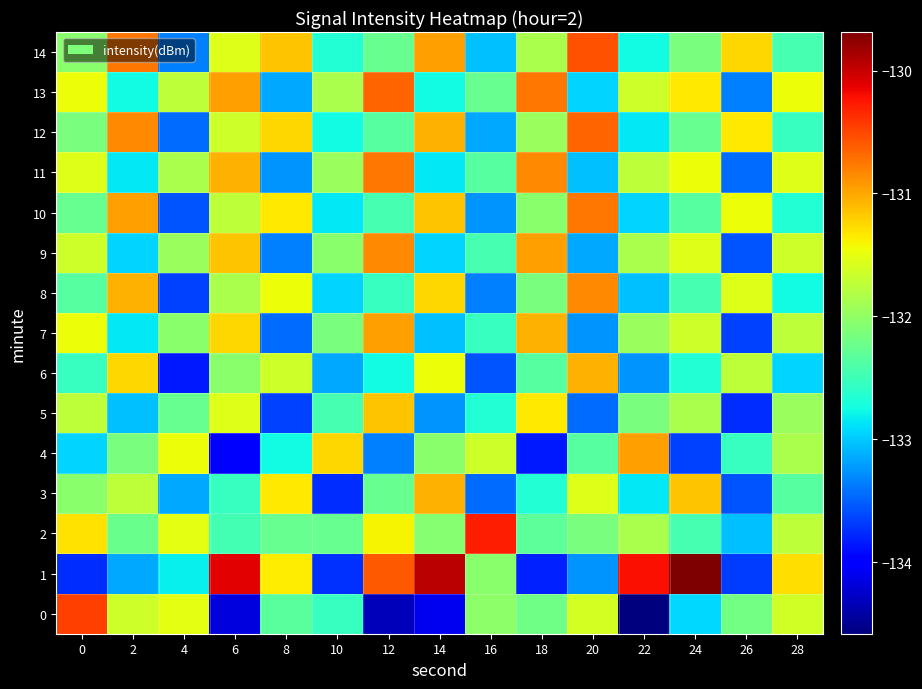

Reading left to right, extract all data points from this chart.

0: 0=-130.5	2=-131.7	4=-131.5	6=-134.2	8=-132.3	10=-132.5	12=-134.3	14=-134.1	16=-132.0	18=-132.2	20=-131.6	22=-134.6	24=-132.9	26=-132.2	28=-131.6
1: 0=-133.8	2=-133.2	4=-132.8	6=-130.1	8=-131.4	10=-133.7	12=-130.6	14=-129.9	16=-132.0	18=-133.8	20=-133.2	22=-130.2	24=-129.7	26=-133.7	28=-131.3
2: 0=-131.3	2=-132.2	4=-131.5	6=-132.5	8=-132.3	10=-132.3	12=-131.4	14=-132.1	16=-130.3	18=-132.3	20=-132.2	22=-131.8	24=-132.4	26=-133.1	28=-131.8
3: 0=-132.1	2=-131.8	4=-133.2	6=-132.6	8=-131.3	10=-133.8	12=-132.2	14=-131.1	16=-133.4	18=-132.7	20=-131.6	22=-132.8	24=-131.2	26=-133.6	28=-132.3
4: 0=-132.9	2=-132.2	4=-131.4	6=-133.9	8=-132.8	10=-131.2	12=-133.3	14=-132.1	16=-131.7	18=-133.8	20=-132.3	22=-130.9	24=-133.7	26=-132.6	28=-131.8
5: 0=-131.8	2=-133.1	4=-132.2	6=-131.6	8=-133.7	10=-132.4	12=-131.2	14=-133.2	16=-132.7	18=-131.3	20=-133.4	22=-132.2	24=-131.8	26=-133.8	28=-131.9
6: 0=-132.6	2=-131.2	4=-133.8	6=-132.1	8=-131.7	10=-133.2	12=-132.8	14=-131.4	16=-133.6	18=-132.3	20=-131.1	22=-133.2	24=-132.7	26=-131.8	28=-132.9
7: 0=-131.4	2=-132.8	4=-132.1	6=-131.2	8=-133.4	10=-132.2	12=-130.9	14=-133.1	16=-132.6	18=-131.1	20=-133.2	22=-131.9	24=-131.7	26=-133.7	28=-131.8
8: 0=-132.3	2=-131.1	4=-133.7	6=-131.8	8=-131.4	10=-132.9	12=-132.6	14=-131.2	16=-133.3	18=-132.2	20=-130.8	22=-133.1	24=-132.4	26=-131.6	28=-132.8
9: 0=-131.7	2=-132.9	4=-131.9	6=-131.2	8=-133.3	10=-132.1	12=-130.8	14=-132.9	16=-132.4	18=-130.9	20=-133.2	22=-131.8	24=-131.6	26=-133.6	28=-131.7
10: 0=-132.2	2=-130.9	4=-133.6	6=-131.8	8=-131.3	10=-132.8	12=-132.4	14=-131.2	16=-133.2	18=-132.1	20=-130.8	22=-132.9	24=-132.3	26=-131.4	28=-132.7
11: 0=-131.6	2=-132.8	4=-131.8	6=-131.1	8=-133.2	10=-131.9	12=-130.8	14=-132.8	16=-132.3	18=-130.8	20=-133.1	22=-131.8	24=-131.4	26=-133.4	28=-131.6
12: 0=-132.2	2=-130.8	4=-133.4	6=-131.7	8=-131.2	10=-132.8	12=-132.3	14=-131.1	16=-133.2	18=-131.9	20=-130.7	22=-132.8	24=-132.2	26=-131.3	28=-132.6
13: 0=-131.4	2=-132.8	4=-131.8	6=-130.9	8=-133.2	10=-131.8	12=-130.7	14=-132.8	16=-132.2	18=-130.8	20=-132.9	22=-131.7	24=-131.3	26=-133.3	28=-131.4
14: 0=-132.1	2=-130.8	4=-133.3	6=-131.6	8=-131.2	10=-132.7	12=-132.2	14=-130.9	16=-133.1	18=-131.8	20=-130.6	22=-132.8	24=-132.2	26=-131.2	28=-132.4